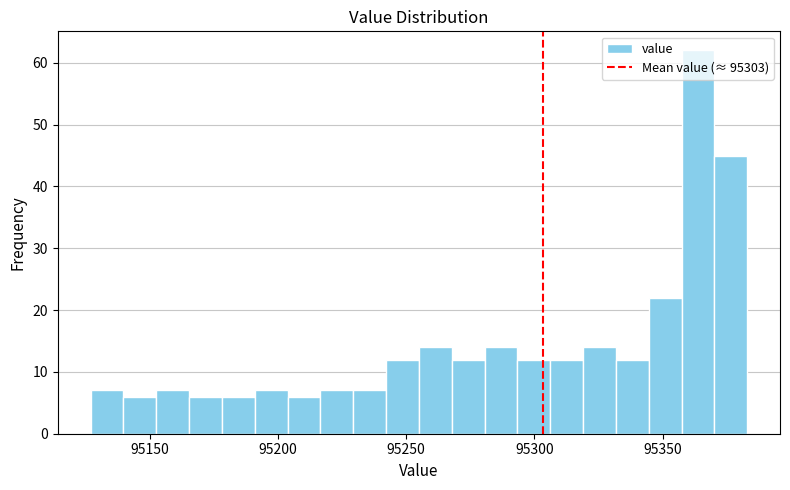

Around what value on the x-axis is the tallest bar? Give the approximate position of its centre, as read against the axis.

95365